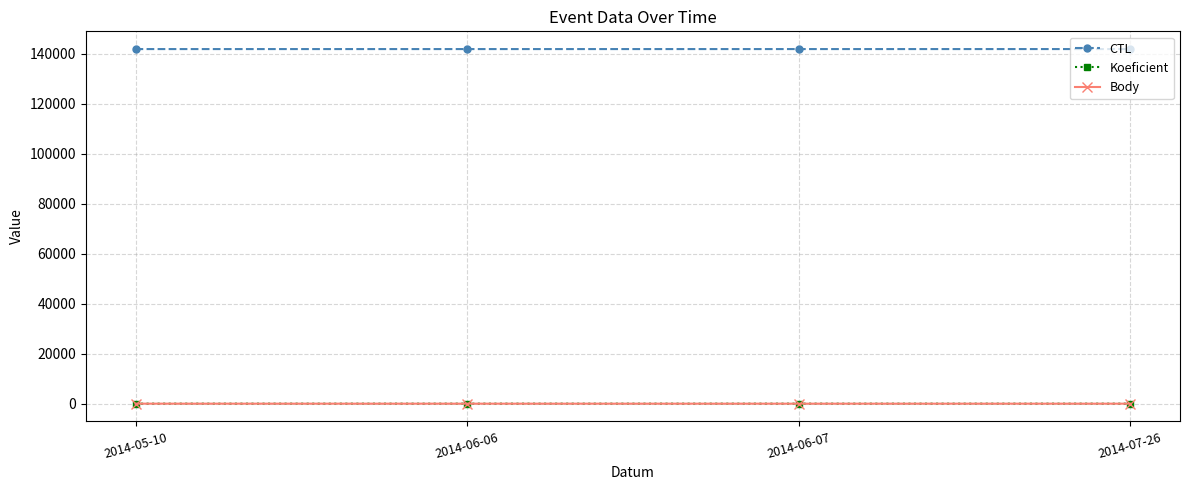

What is the difference between the maximum and minimum values in the CTL series?

5.0